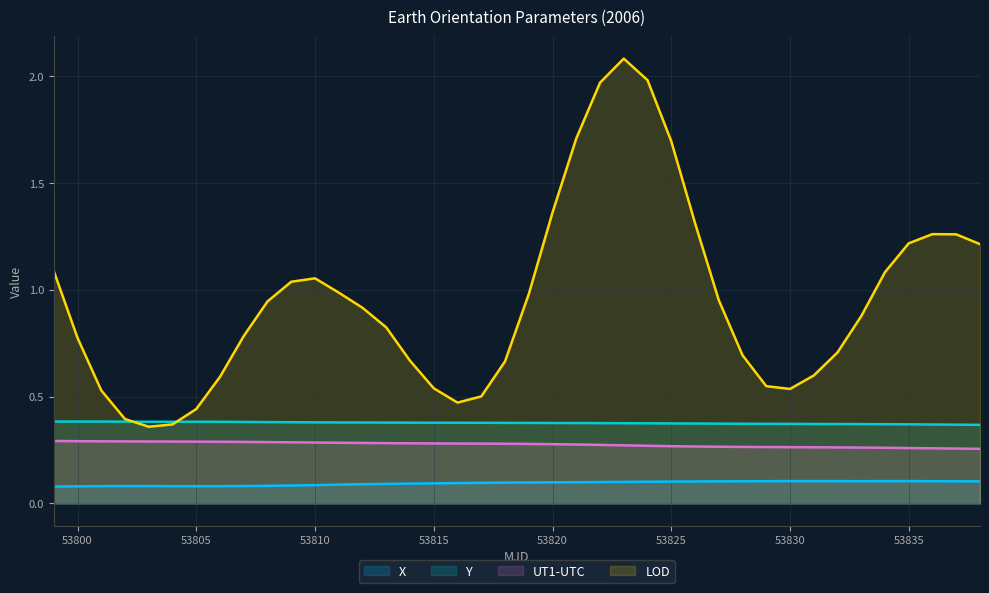

Does the chart display data point markers on the line(s)?

No